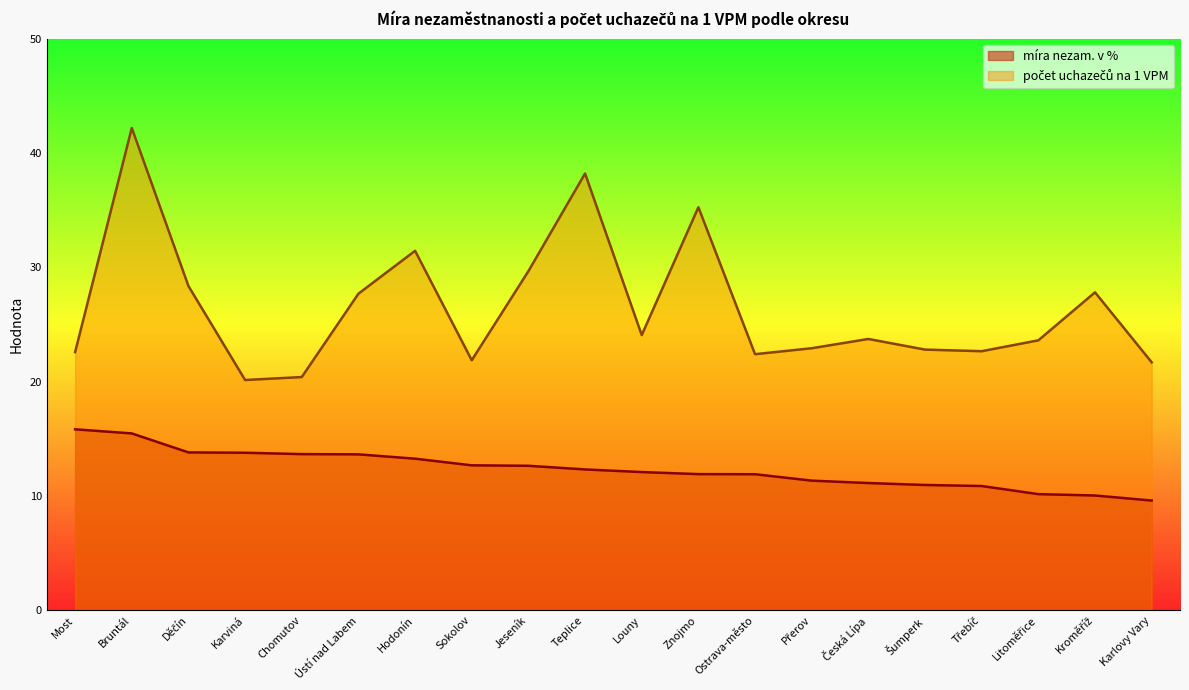

What is the minimum value for míra nezam. v %?

9.6